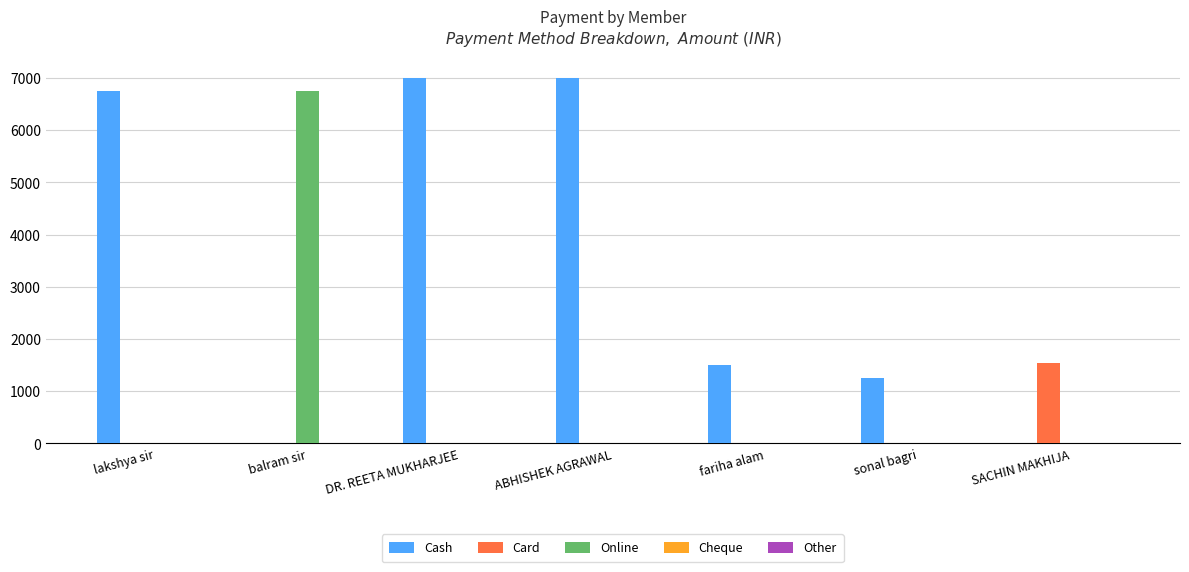

True or false: Online has a value of -3520 at ABHISHEK AGRAWAL.

False